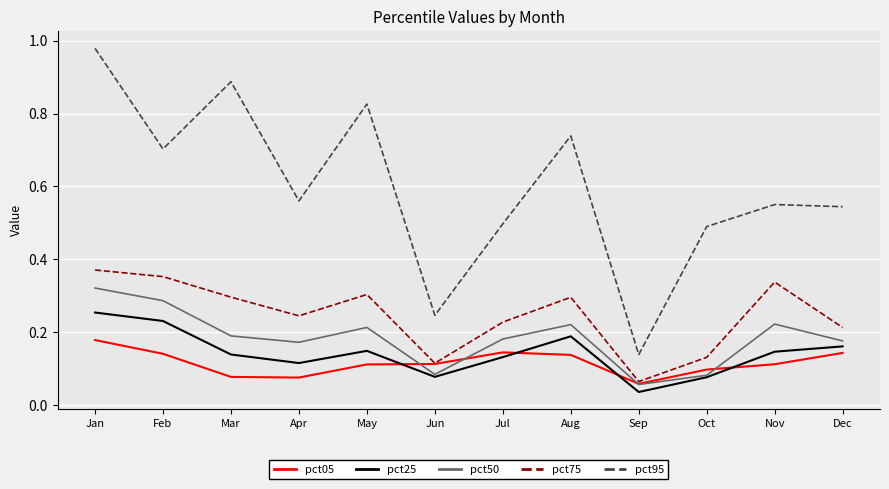

True or false: pct25 has a value of 0.1 at Mar.

True